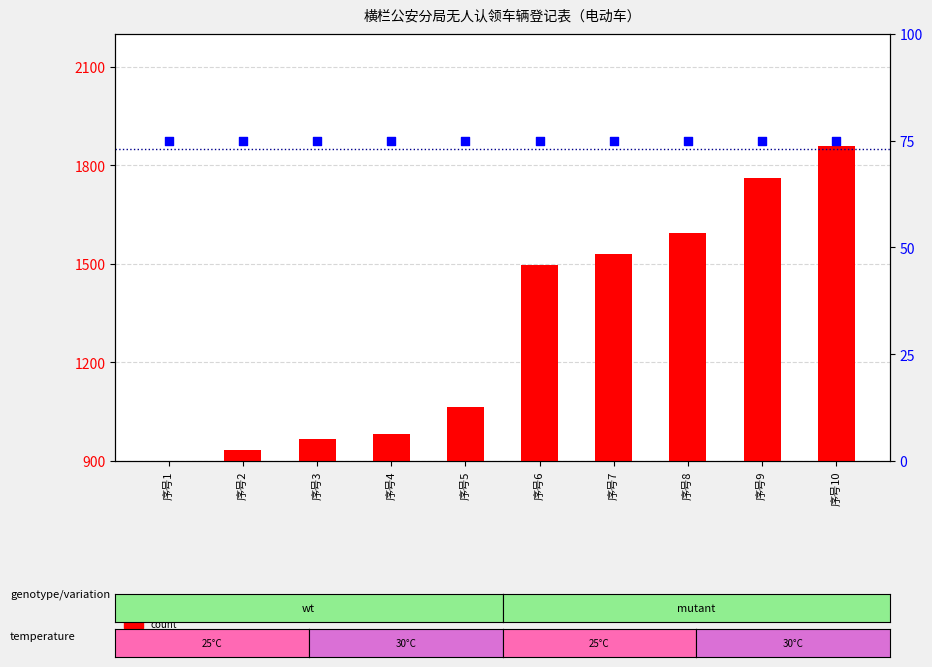

Is the value of percentile rank within the sample at 序号4 greater than the value of count at 序号3?

No